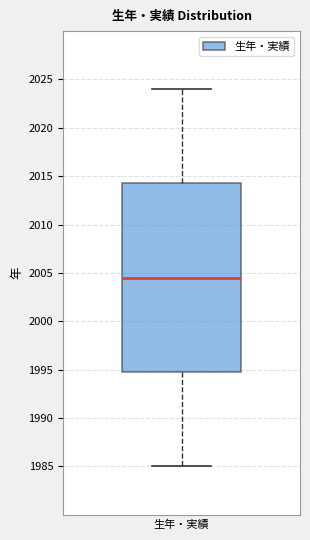

Read this box plot against the y-axis: the position of the median line, the range covered by the box, and the ends of both whiskers. The values are not printed on the chart, so give them approximately, as read against the axis.

median 2004.5, box 1995.0 to 2014.5, whiskers 1985.0 to 2024.0